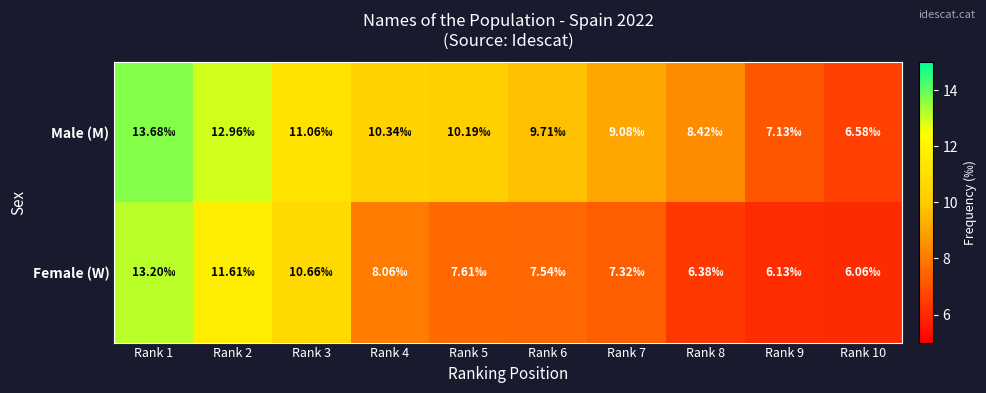

Reading left to right, extract all data points from this chart.

Male (M): Rank 1=13.7	Rank 2=13.0	Rank 3=11.1	Rank 4=10.3	Rank 5=10.2	Rank 6=9.7	Rank 7=9.1	Rank 8=8.4	Rank 9=7.1	Rank 10=6.6
Female (W): Rank 1=13.2	Rank 2=11.6	Rank 3=10.7	Rank 4=8.1	Rank 5=7.6	Rank 6=7.5	Rank 7=7.3	Rank 8=6.4	Rank 9=6.1	Rank 10=6.1